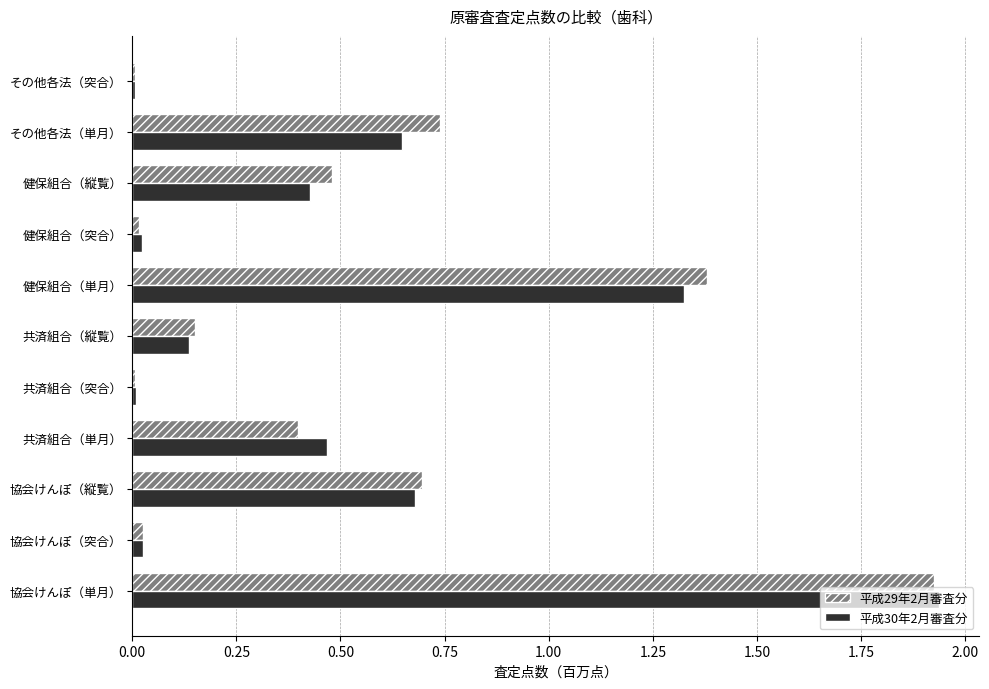

Which series changed the most between 共済組合（単月） and その他各法（単月）?

平成29年2月審査分